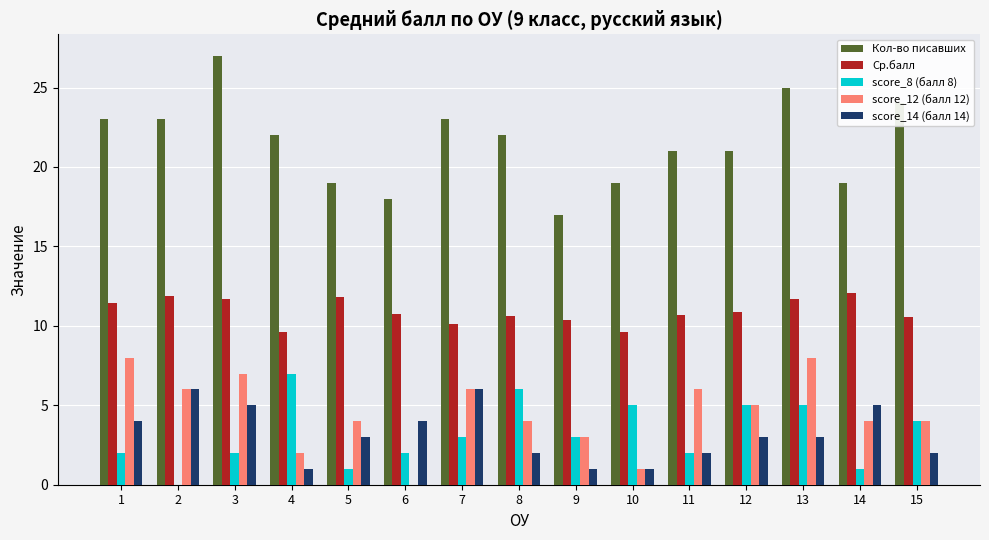

What is the maximum value for score_12 (балл 12)?

8.0